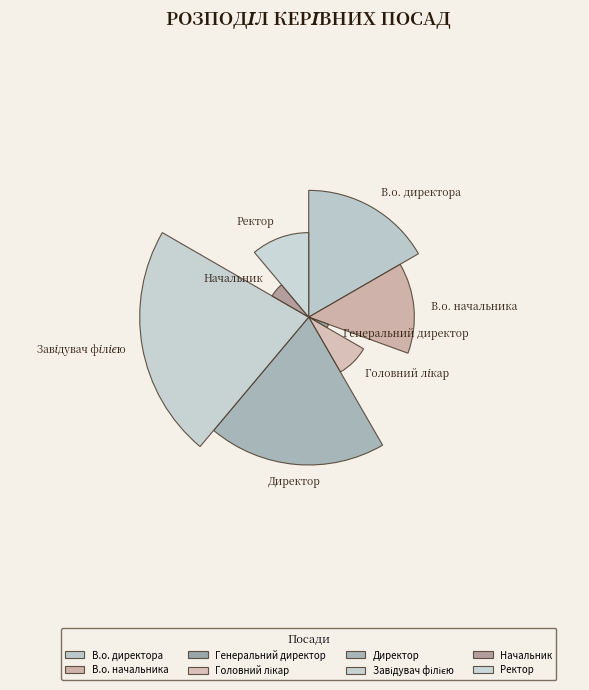

To the nearest percent, what is the average slice percentage?

12%